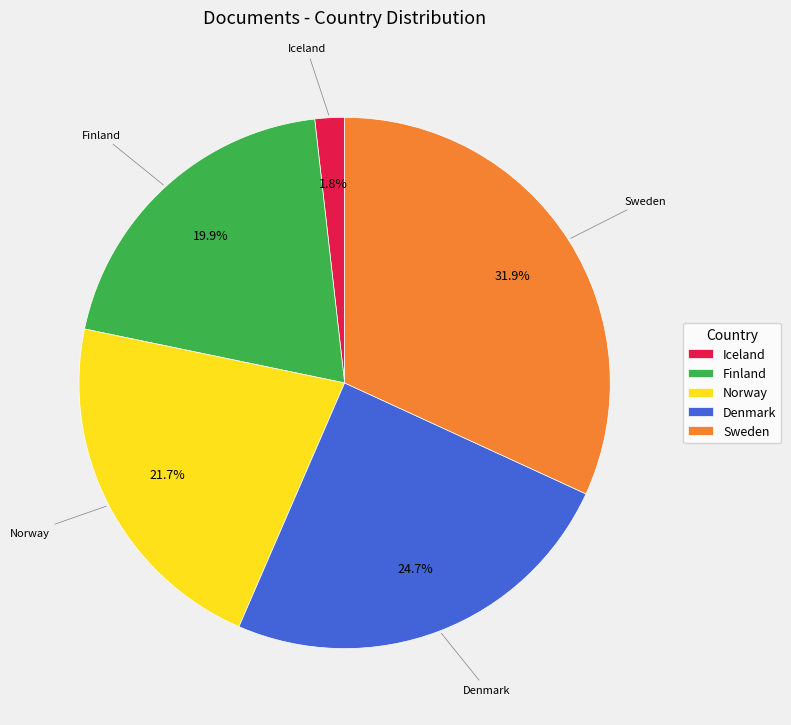

To the nearest percent, what portion does Denmark represent?

25%